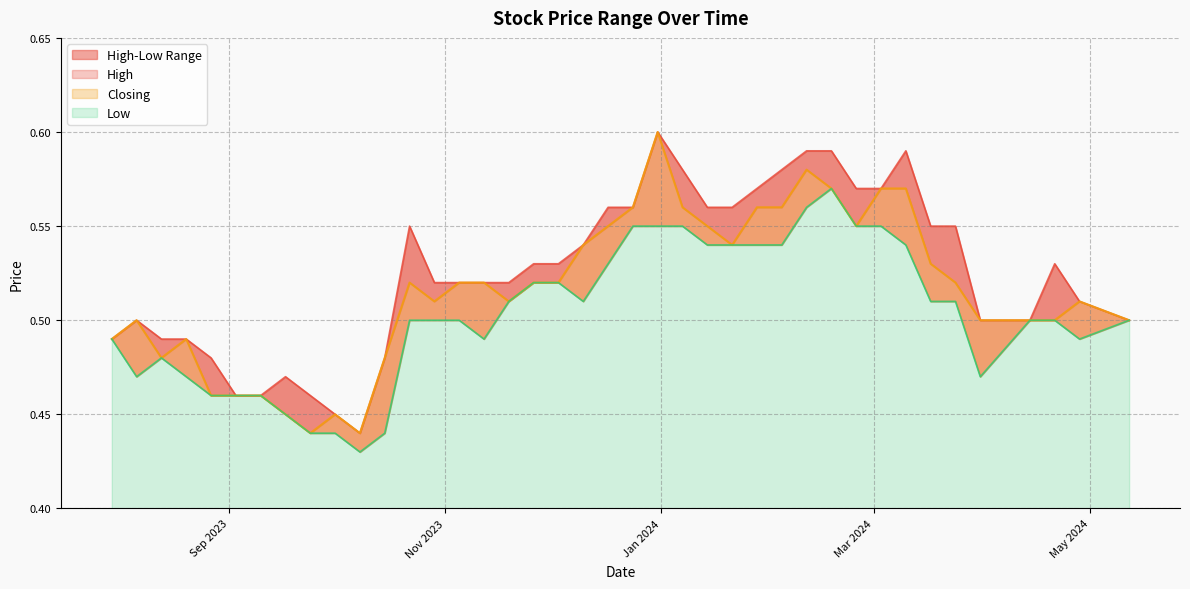

Which series changed the most between 31/12/2023 and 19/11/2023?

Closing